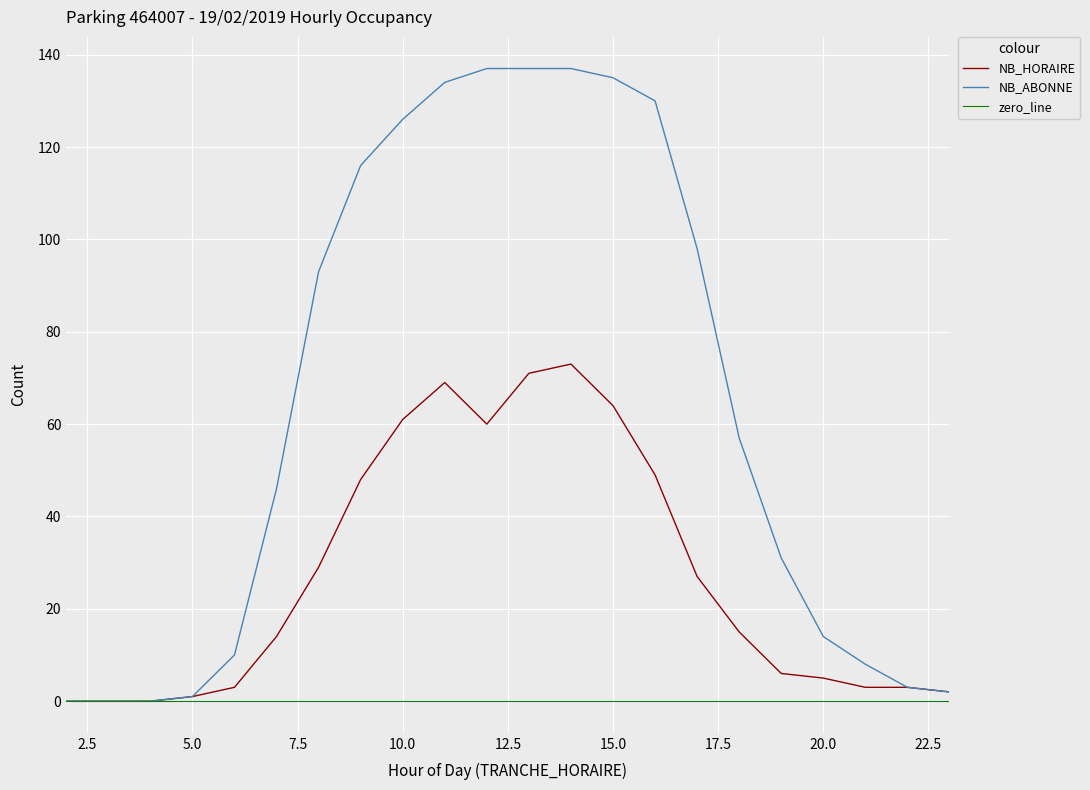

Which series has the largest total across all categories?

NB_ABONNE